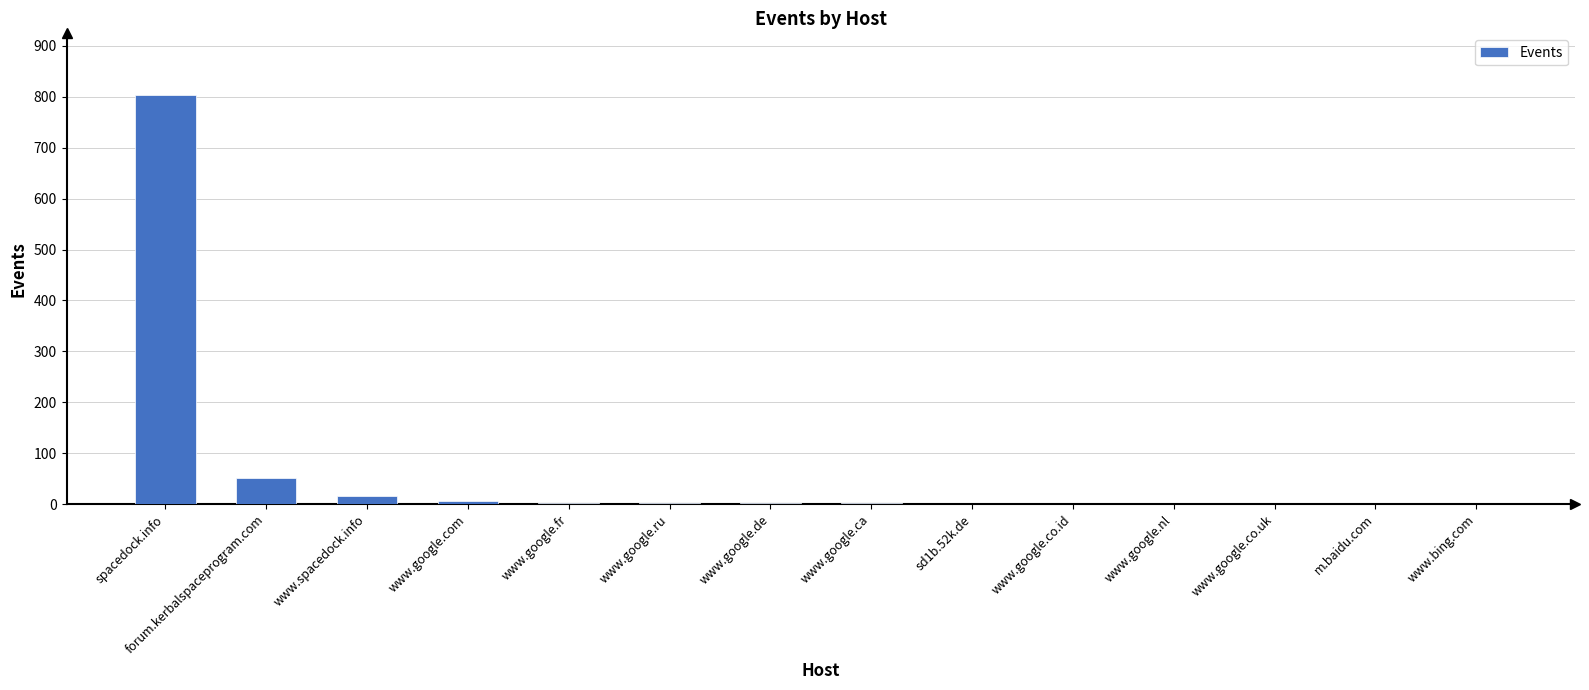

Which category has the highest value across all series?

spacedock.info